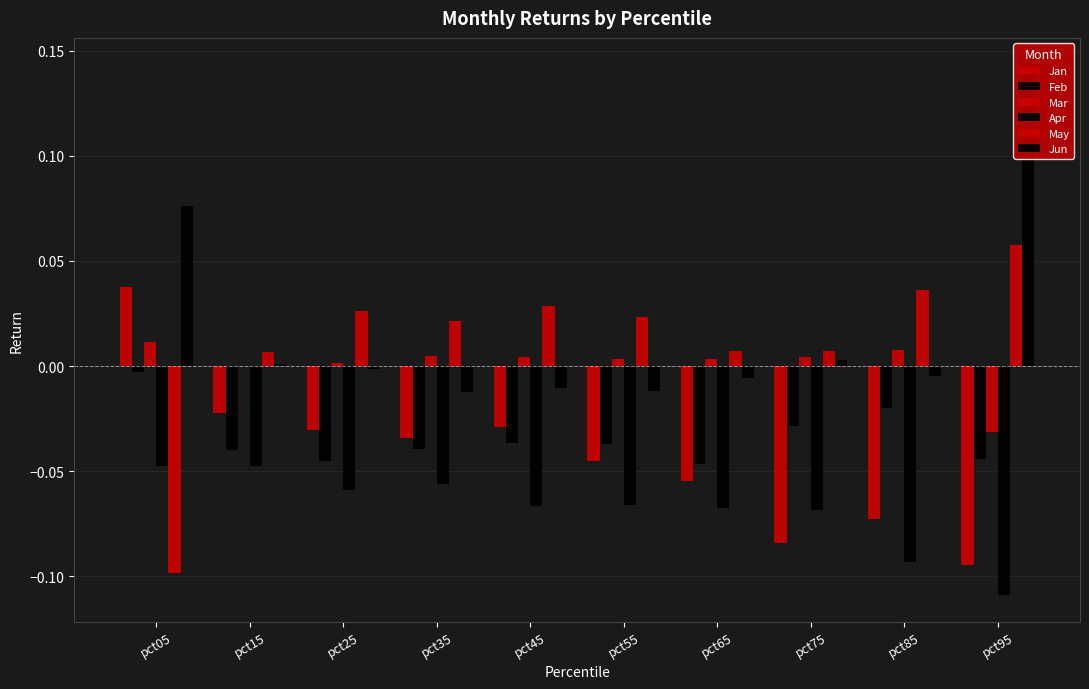

How many data points in Jan are above 0?

1